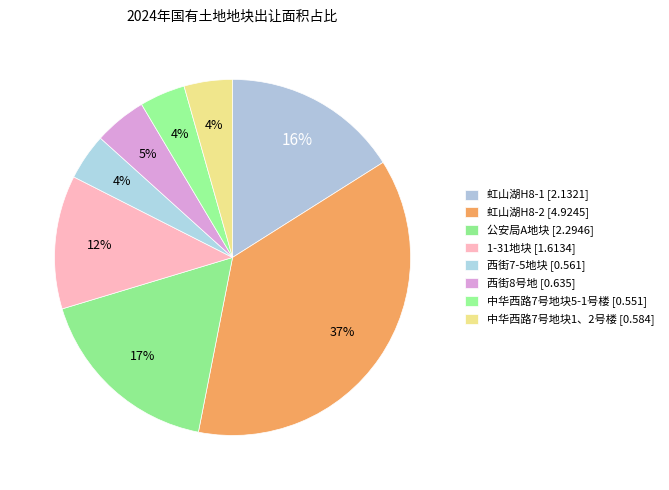

Count the number of slices in the pie.

8